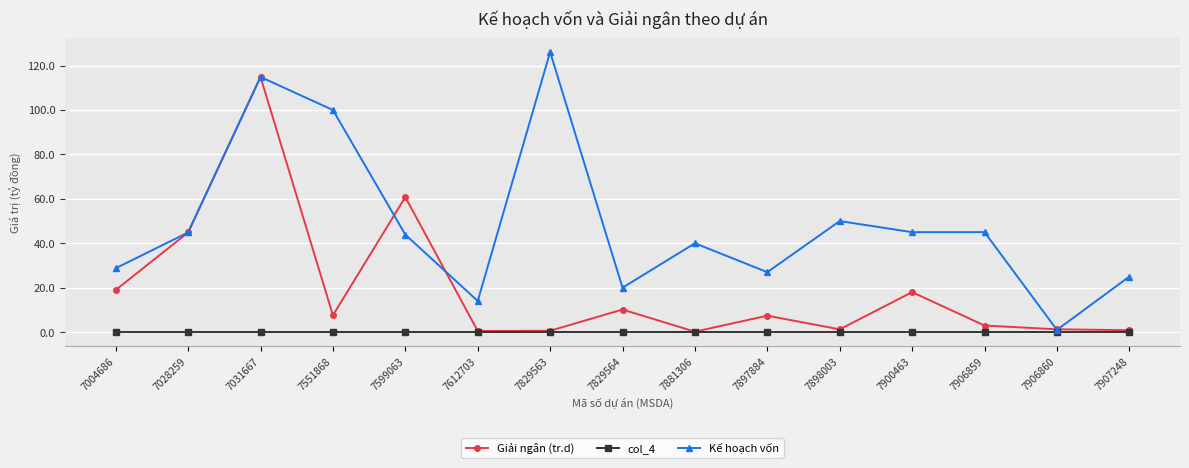

Where is Giải ngân (tr.d) nearest to the value 57?

7599063